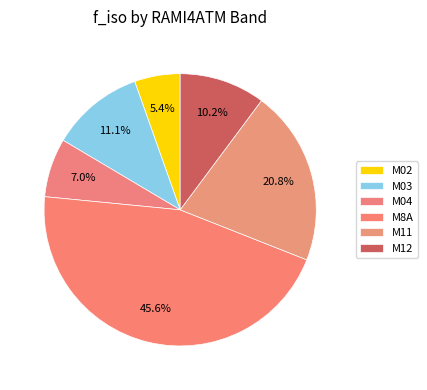

Count the number of slices in the pie.

6